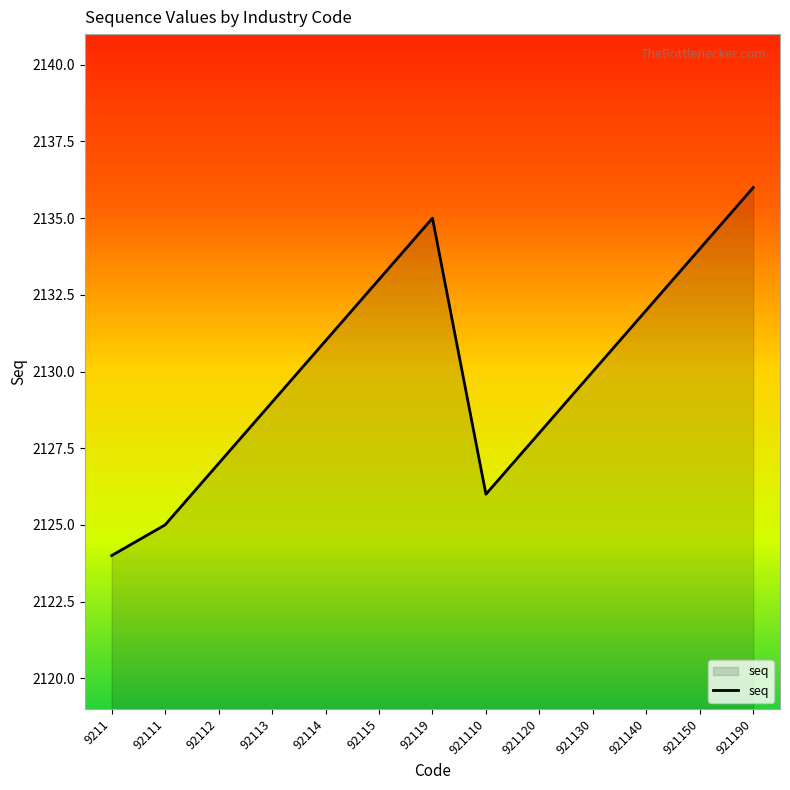

True or false: the data shows 3170 at 921130.

False